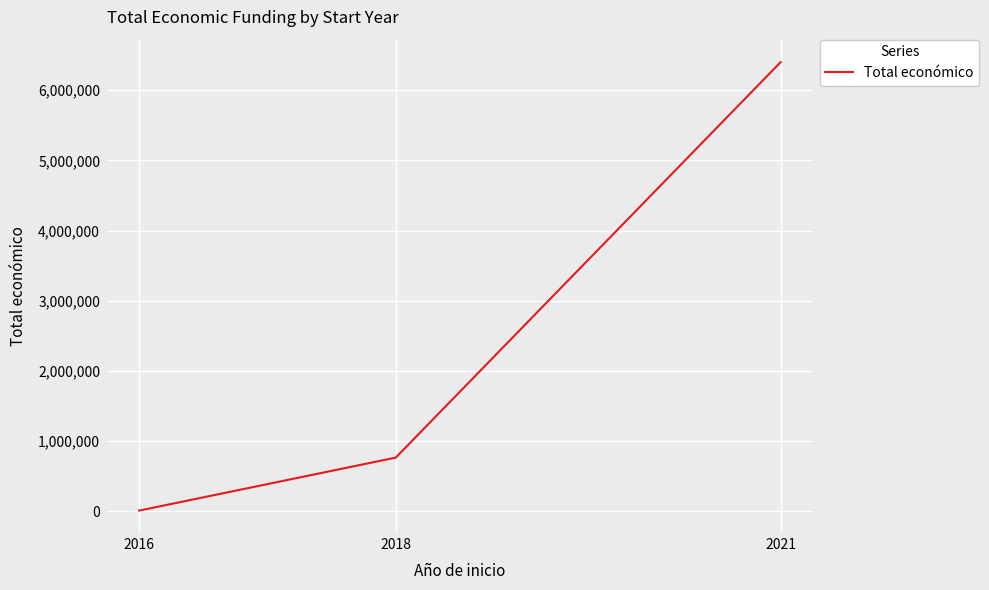

Reading left to right, what are all the values shown in this chart?

2016=8000	2018=763412	2021=6401275